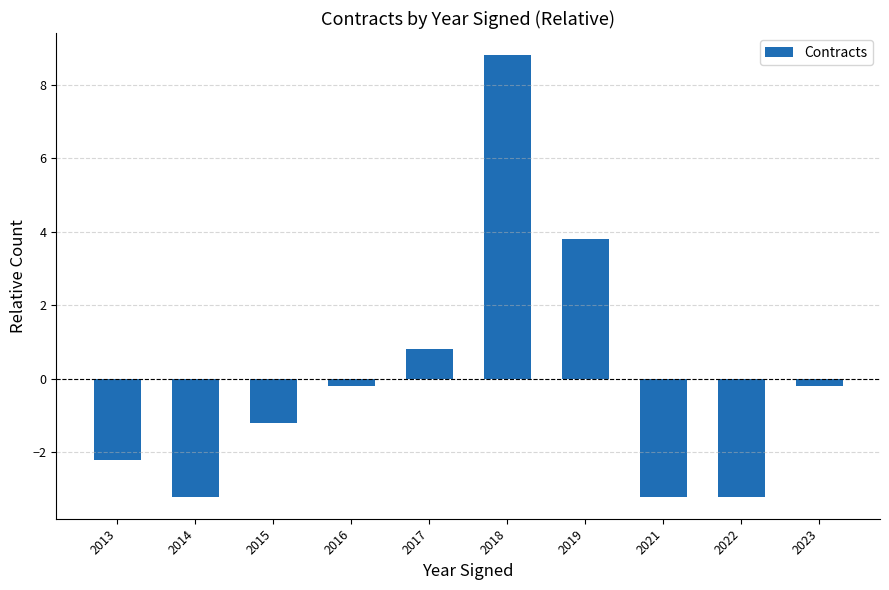

At which label is the value closest to 2?

2017